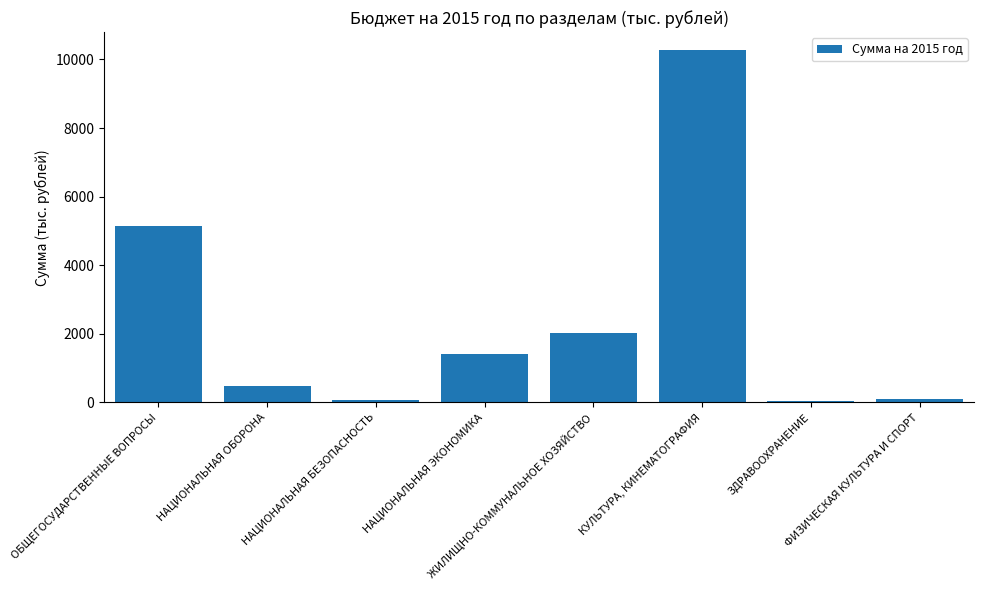

What is the sum of the values at ФИЗИЧЕСКАЯ КУЛЬТУРА И СПОРТ and ОБЩЕГОСУДАРСТВЕННЫЕ ВОПРОСЫ?

5256.4